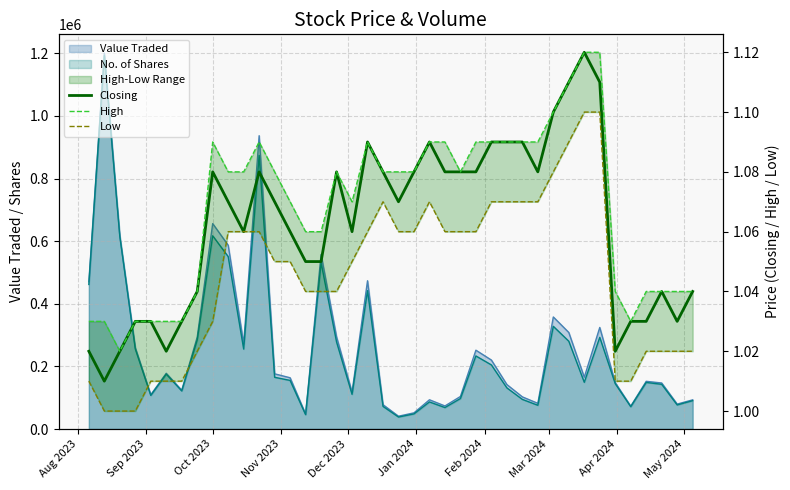

What is the difference between the maximum and second lowest values in the High series?

0.1